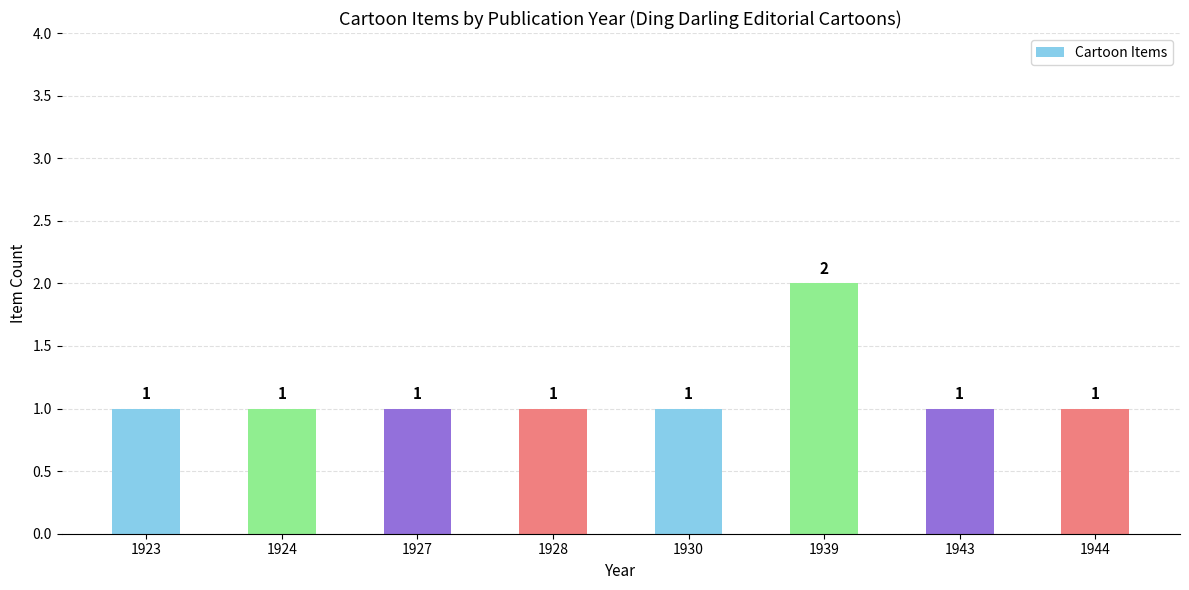

At which category does the chart reach its peak across all series?

1939